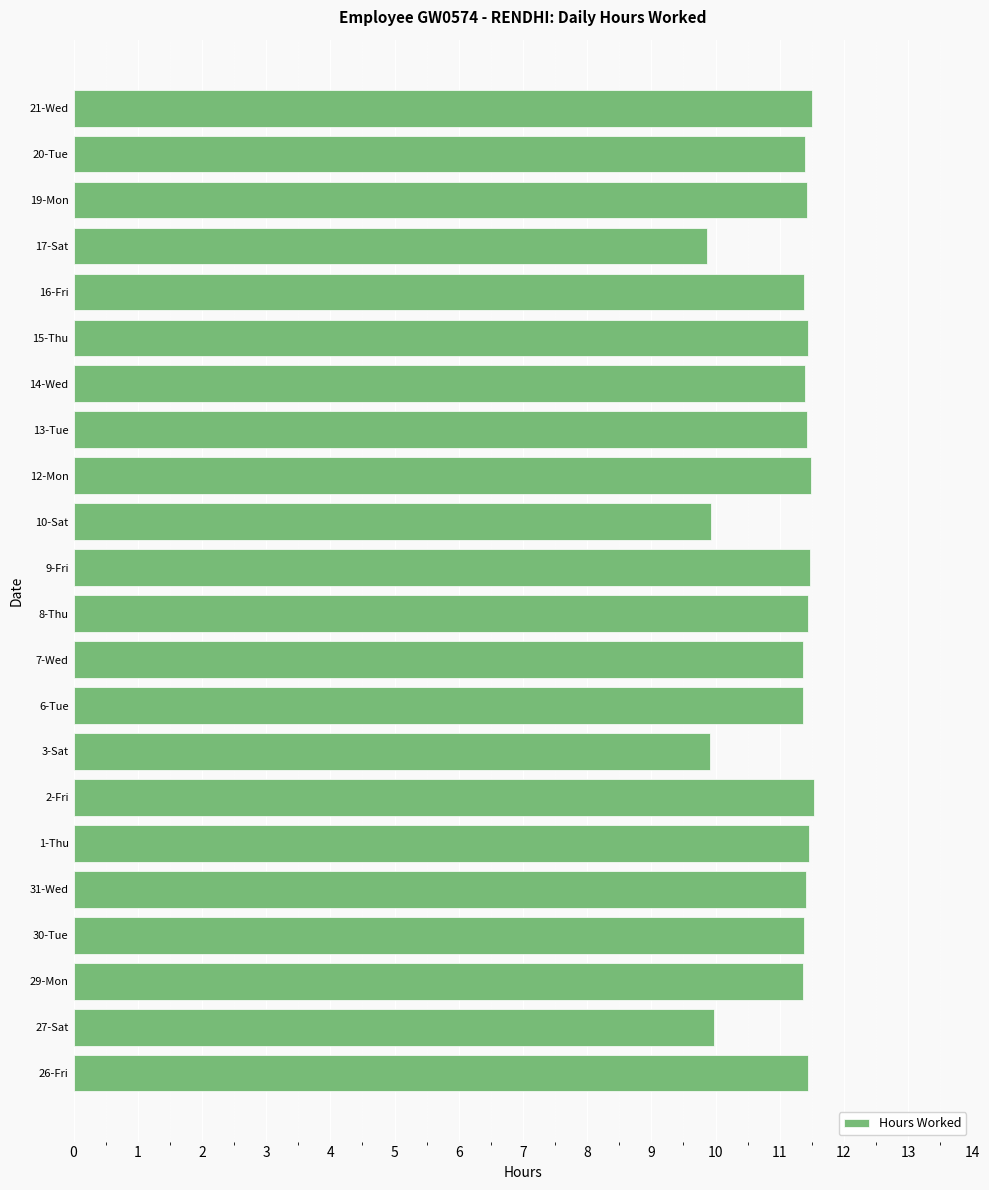

What is the sum of all values?

245.4